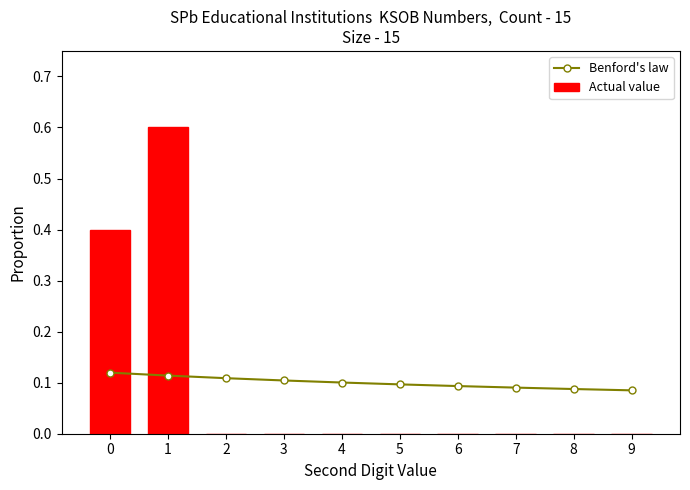

What are all the series names shown in the legend?

Benford's law, Actual value